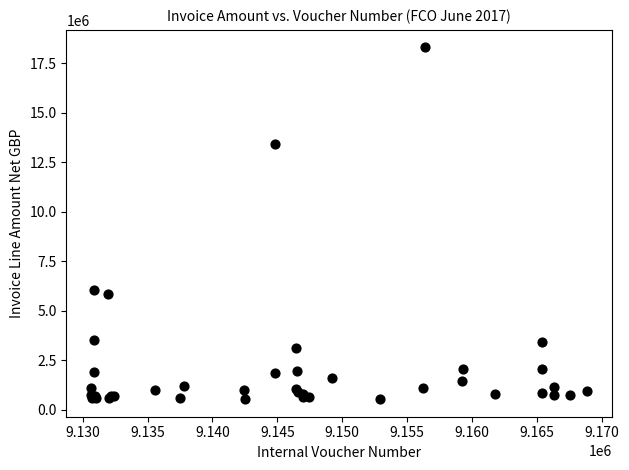

What Y value in the scatter plot is closest to 9406013?

6059045.0